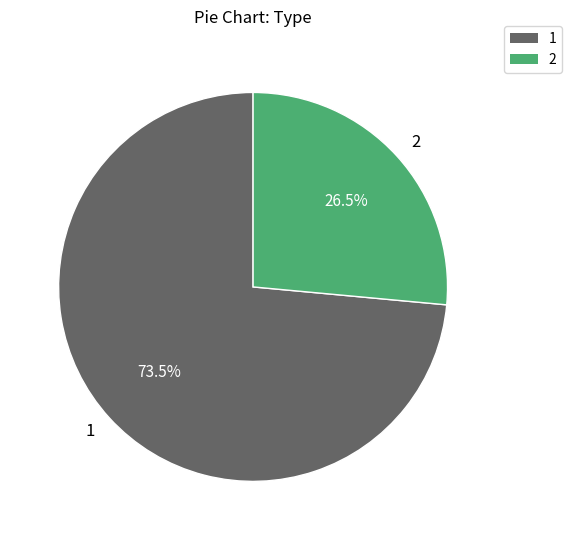

How much of the chart is everything except 1?

26.5%